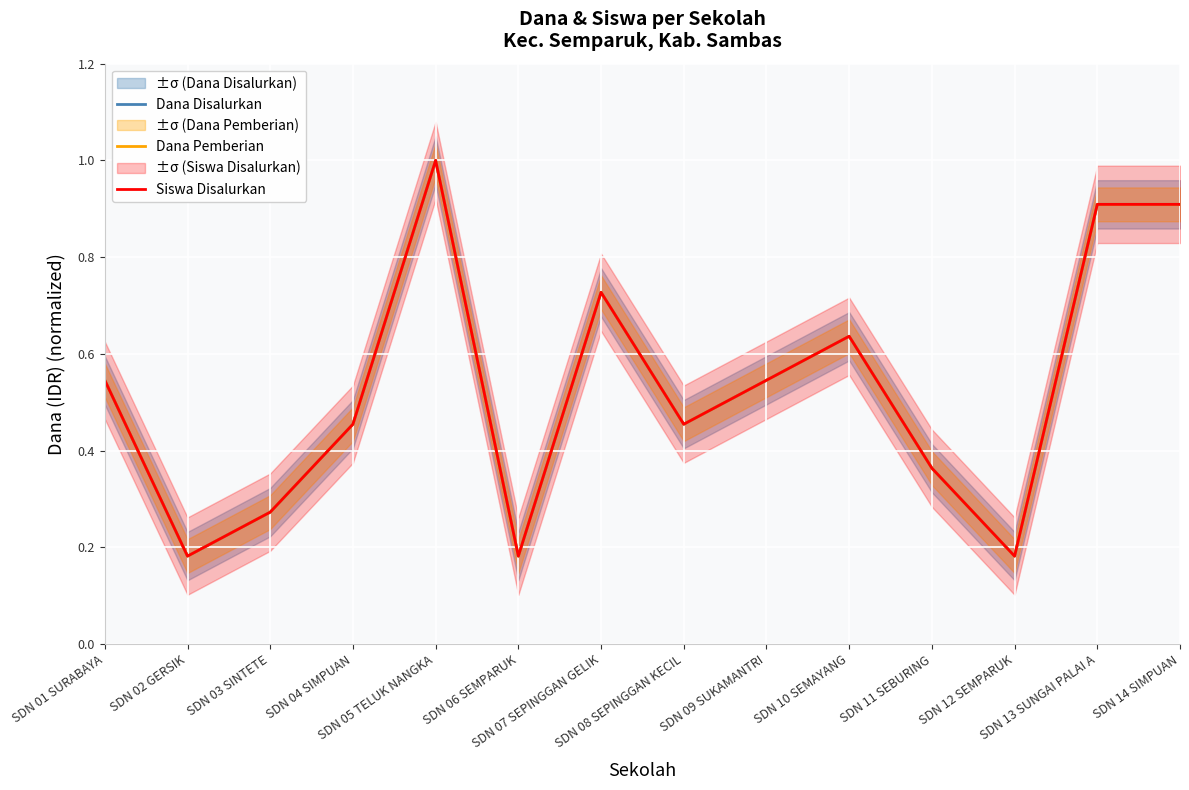

At which label does Dana Disalurkan reach its peak?

SDN 05 TELUK NANGKA